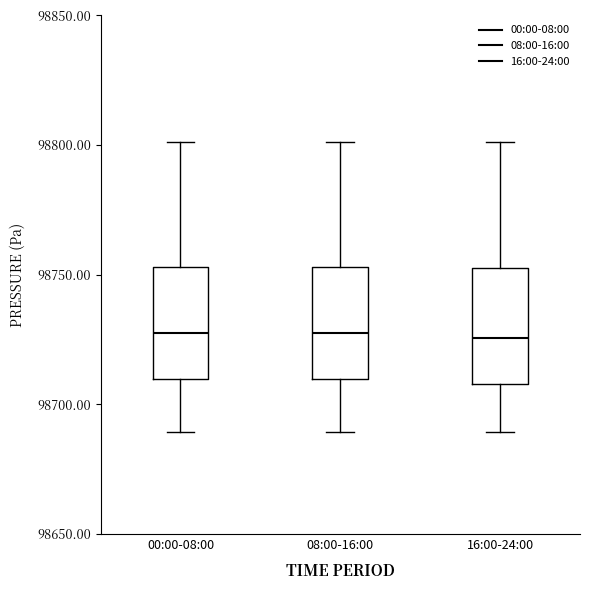

Reading left to right, read every box against the y-axis: the position of its median line, the range the box covers, and the ends of its whiskers. The values are not printed on the chart, so give them approximately, as read against the axis.

00:00-08:00: median 98730, box 98710 to 98755, whiskers 98690 to 98800
08:00-16:00: median 98730, box 98710 to 98755, whiskers 98690 to 98800
16:00-24:00: median 98725, box 98710 to 98755, whiskers 98690 to 98800